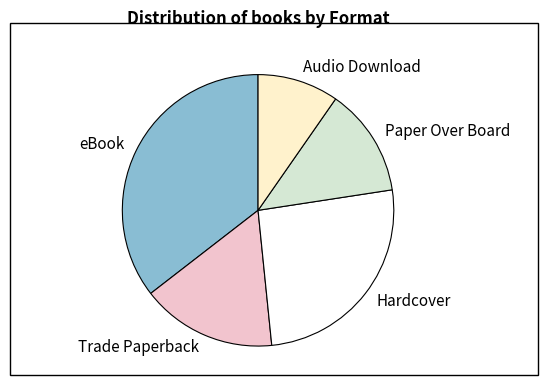

How many slices are in this pie chart?

5